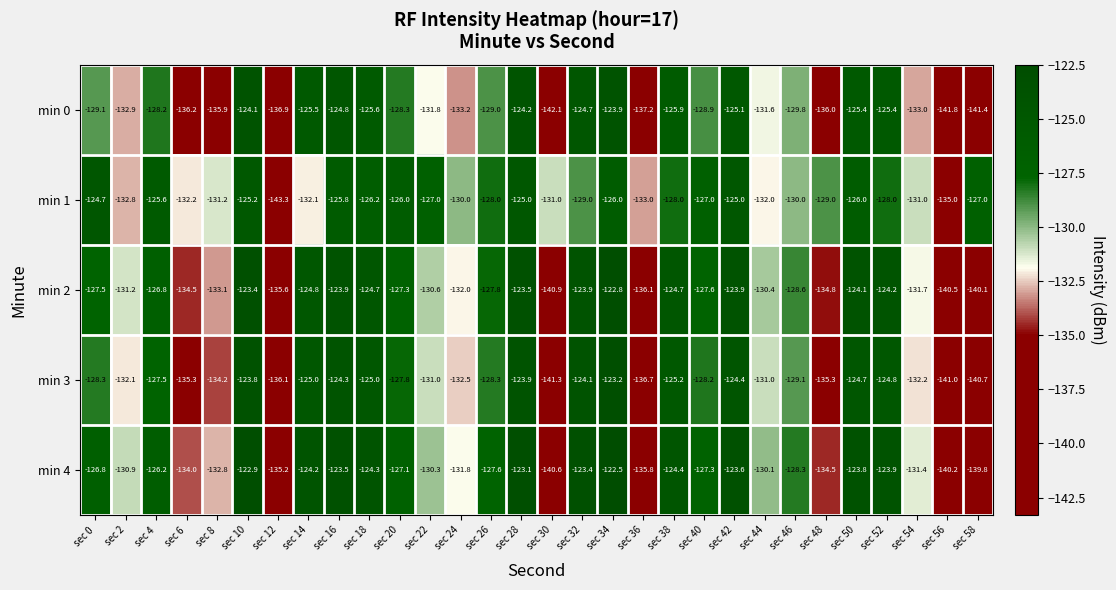

Which label corresponds to the smallest value in the chart?

sec 12